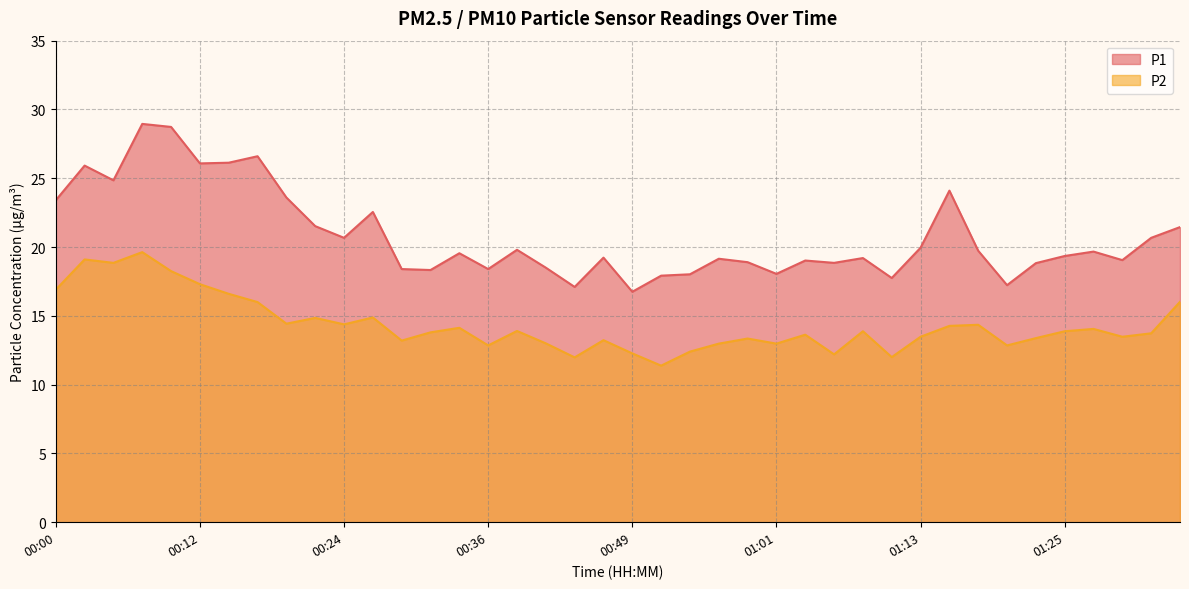

Which series changed the most between 00:15 and 00:20?

P1